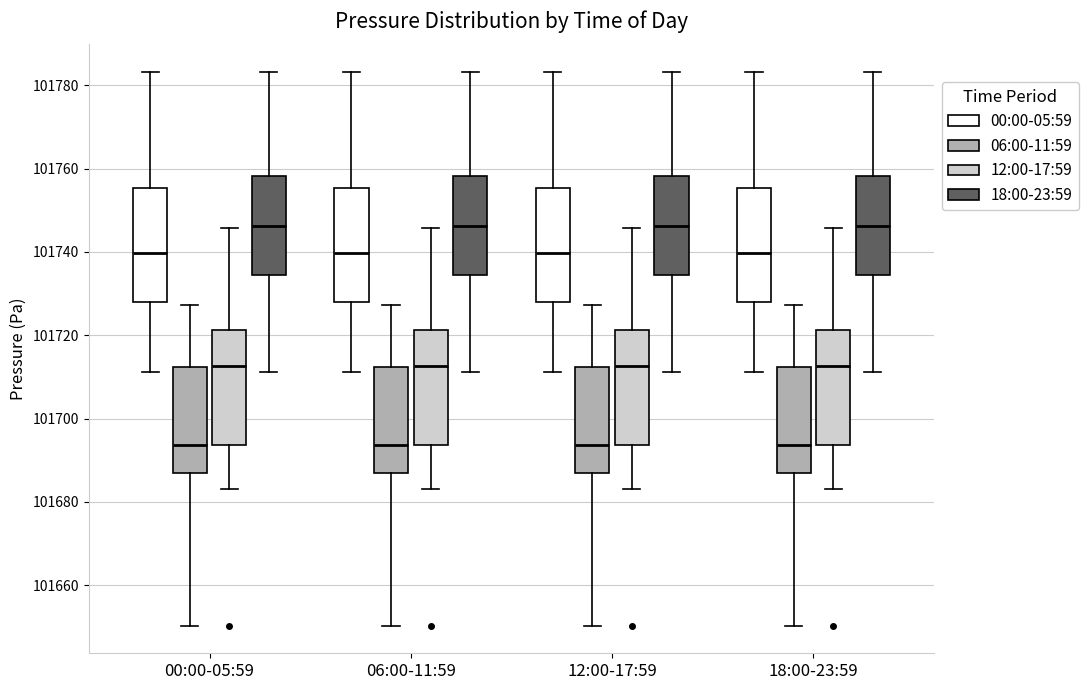

Reading left to right, transcribe this box plot: for each box, give where its median line is, the range the box spans, and where its two whiskers end, as read against the y-axis. The values are not printed on the chart, so give them approximately, as read against the axis.

00:00-05:59 (00:00-05:59): median 101740, box 101728 to 101756, whiskers 101712 to 101784
00:00-05:59 (06:00-11:59): median 101694, box 101686 to 101712, whiskers 101650 to 101728
00:00-05:59 (12:00-17:59): median 101712, box 101694 to 101722, whiskers 101684 to 101746
00:00-05:59 (18:00-23:59): median 101746, box 101734 to 101758, whiskers 101712 to 101784
06:00-11:59 (00:00-05:59): median 101740, box 101728 to 101756, whiskers 101712 to 101784
06:00-11:59 (06:00-11:59): median 101694, box 101686 to 101712, whiskers 101650 to 101728
06:00-11:59 (12:00-17:59): median 101712, box 101694 to 101722, whiskers 101684 to 101746
06:00-11:59 (18:00-23:59): median 101746, box 101734 to 101758, whiskers 101712 to 101784
12:00-17:59 (00:00-05:59): median 101740, box 101728 to 101756, whiskers 101712 to 101784
12:00-17:59 (06:00-11:59): median 101694, box 101686 to 101712, whiskers 101650 to 101728
12:00-17:59 (12:00-17:59): median 101712, box 101694 to 101722, whiskers 101684 to 101746
12:00-17:59 (18:00-23:59): median 101746, box 101734 to 101758, whiskers 101712 to 101784
18:00-23:59 (00:00-05:59): median 101740, box 101728 to 101756, whiskers 101712 to 101784
18:00-23:59 (06:00-11:59): median 101694, box 101686 to 101712, whiskers 101650 to 101728
18:00-23:59 (12:00-17:59): median 101712, box 101694 to 101722, whiskers 101684 to 101746
18:00-23:59 (18:00-23:59): median 101746, box 101734 to 101758, whiskers 101712 to 101784